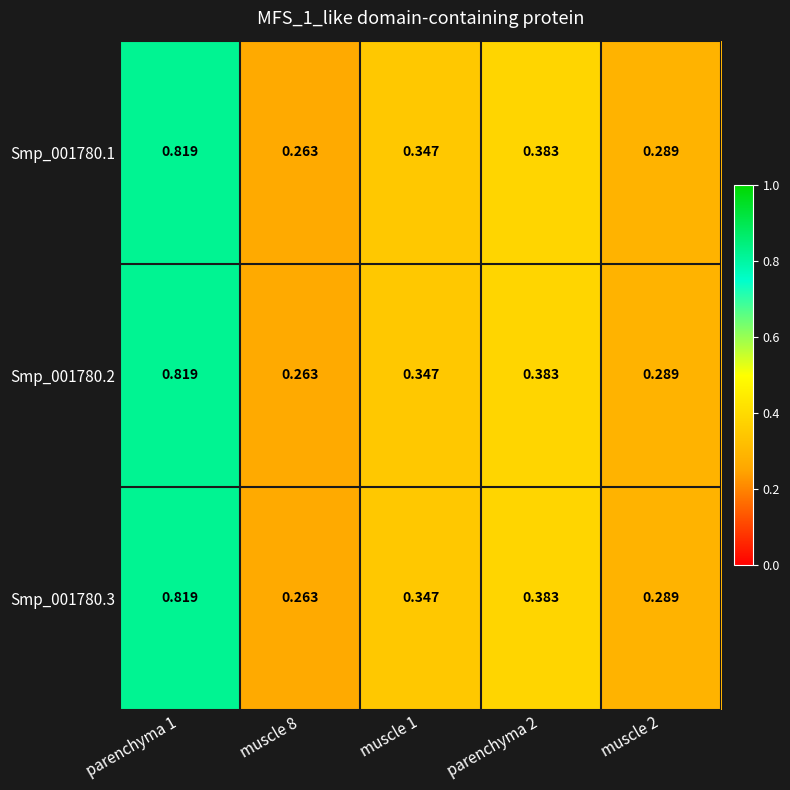

Is the value of Smp_001780.1 at muscle 1 greater than the value of Smp_001780.3 at parenchyma 1?

No